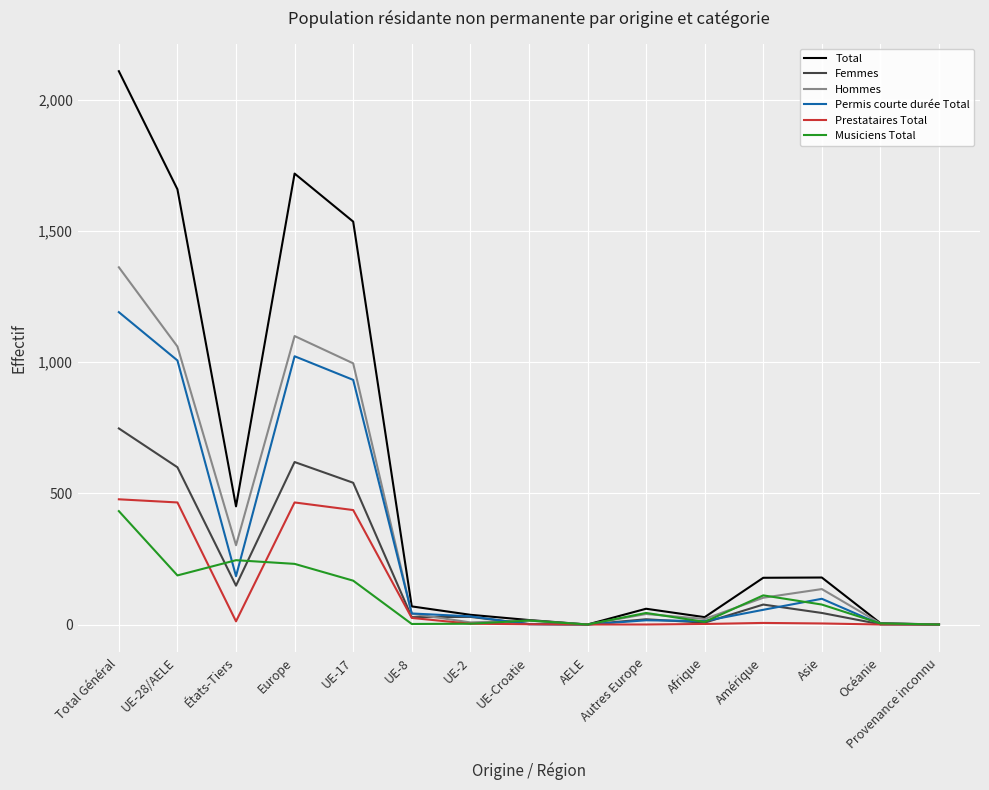

At États-Tiers, list the series in order from largest to smallest.

Total, Hommes, Musiciens Total, Permis courte durée Total, Femmes, Prestataires Total